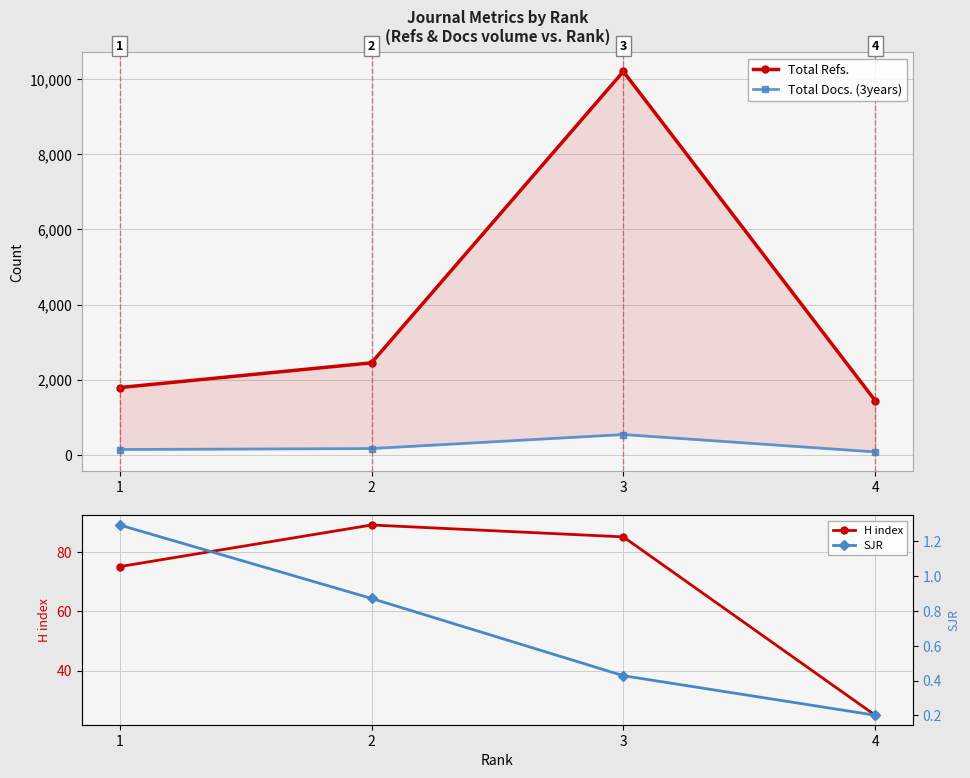

List the series in order of their peak value, highest first.

Total Refs., Total Docs. (3years), H index, SJR